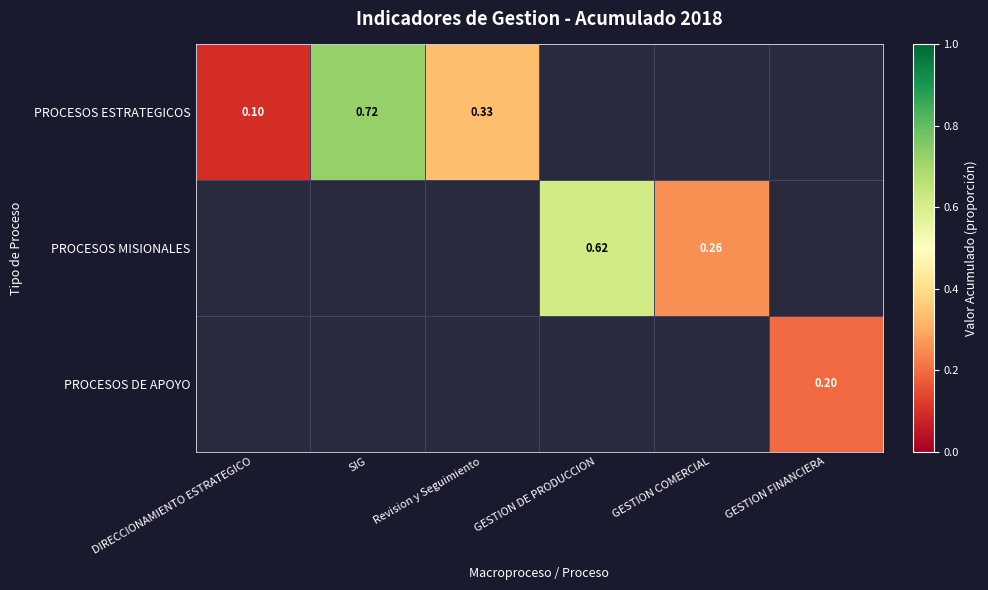

How many categories are shown in the chart?

6